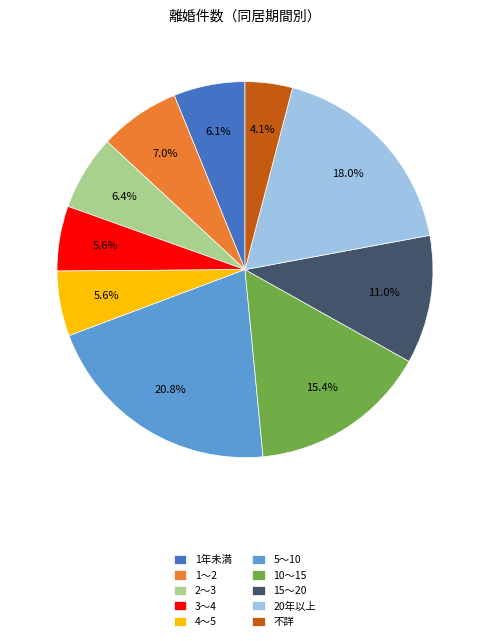

To the nearest percent, what percentage of the pie is 1年未満?

6%